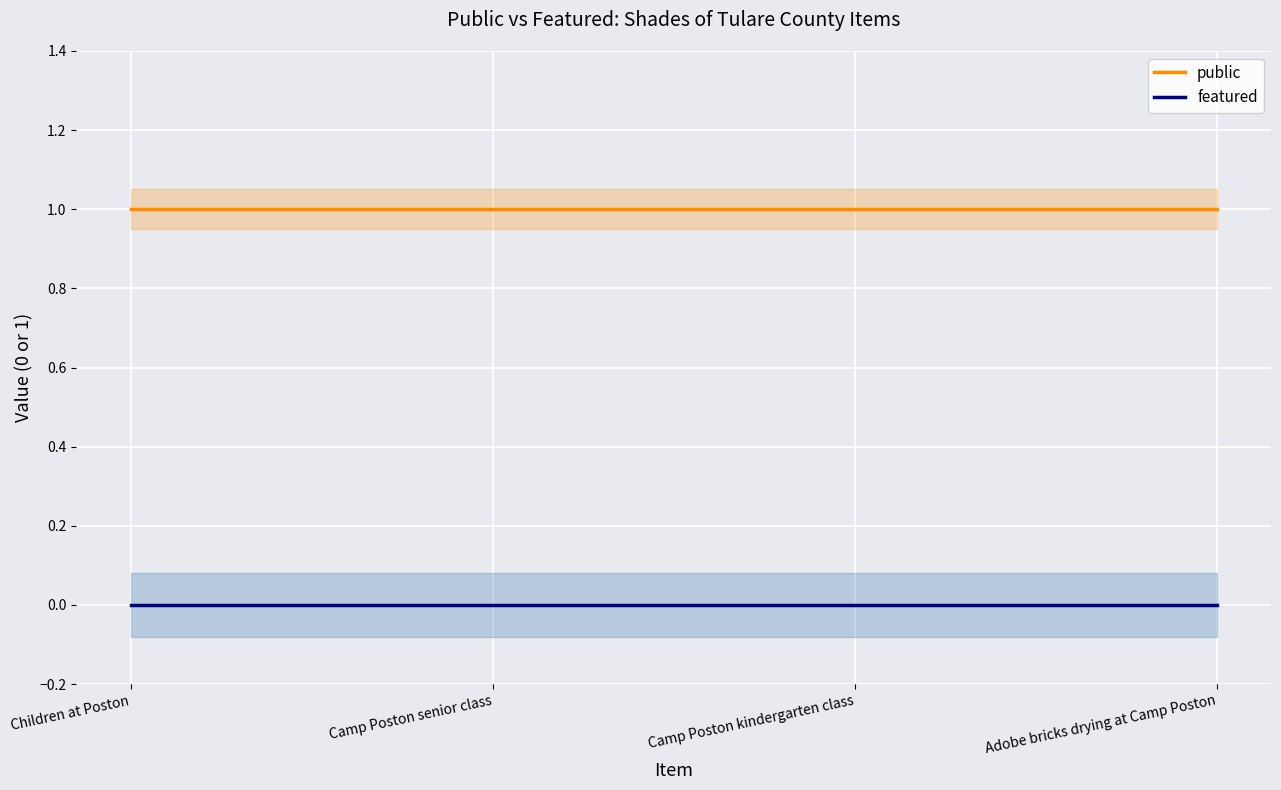

True or false: public has more than 2 interior local peaks.

False